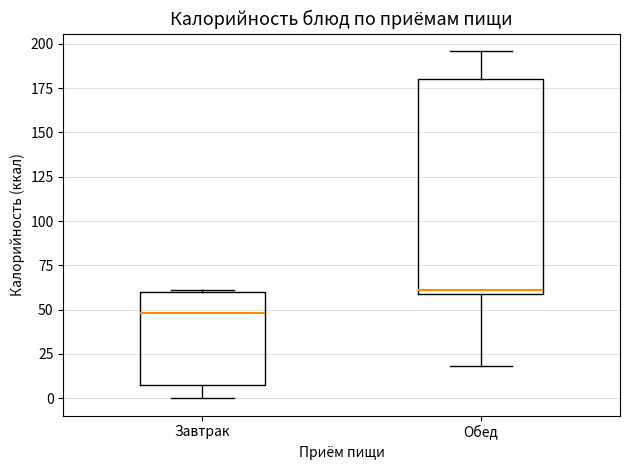

Which box has the highest median line?

Обед